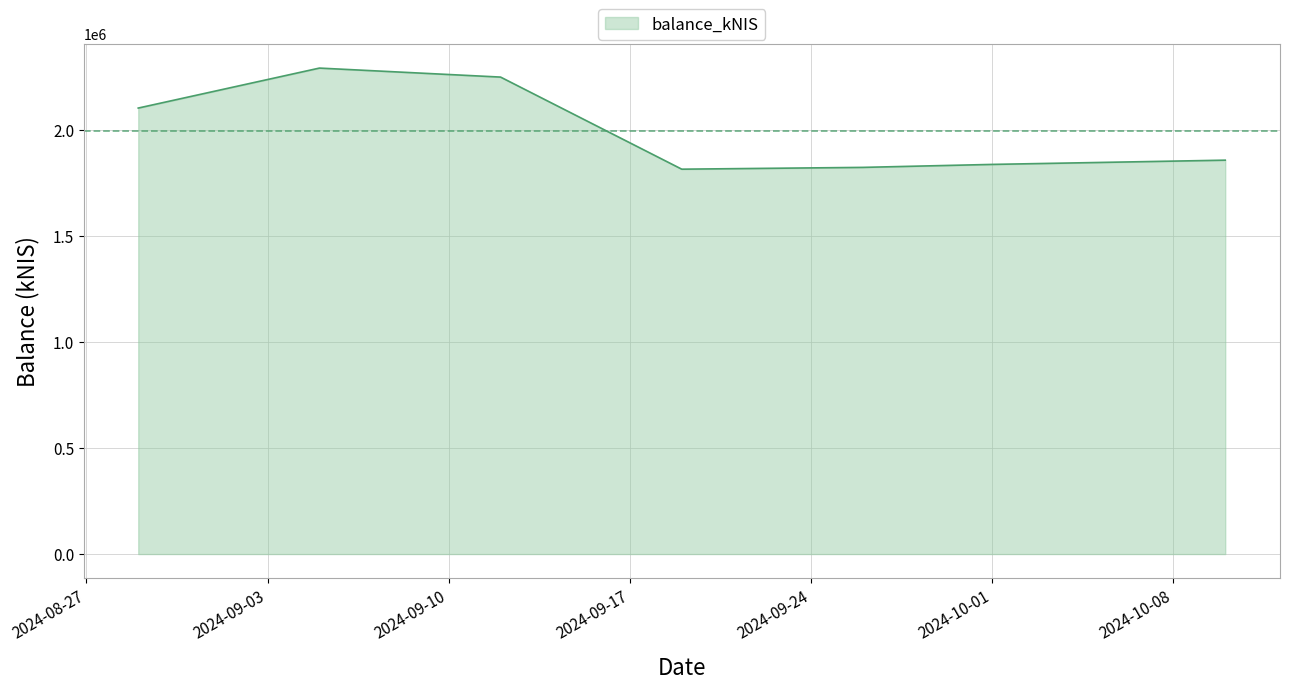

How many values exceed 1858232?

4